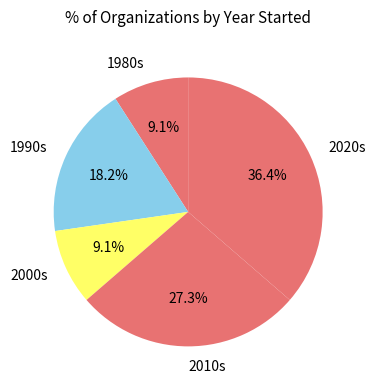

What is the ratio of the value at 1980s to the value at 2010s?

0.3